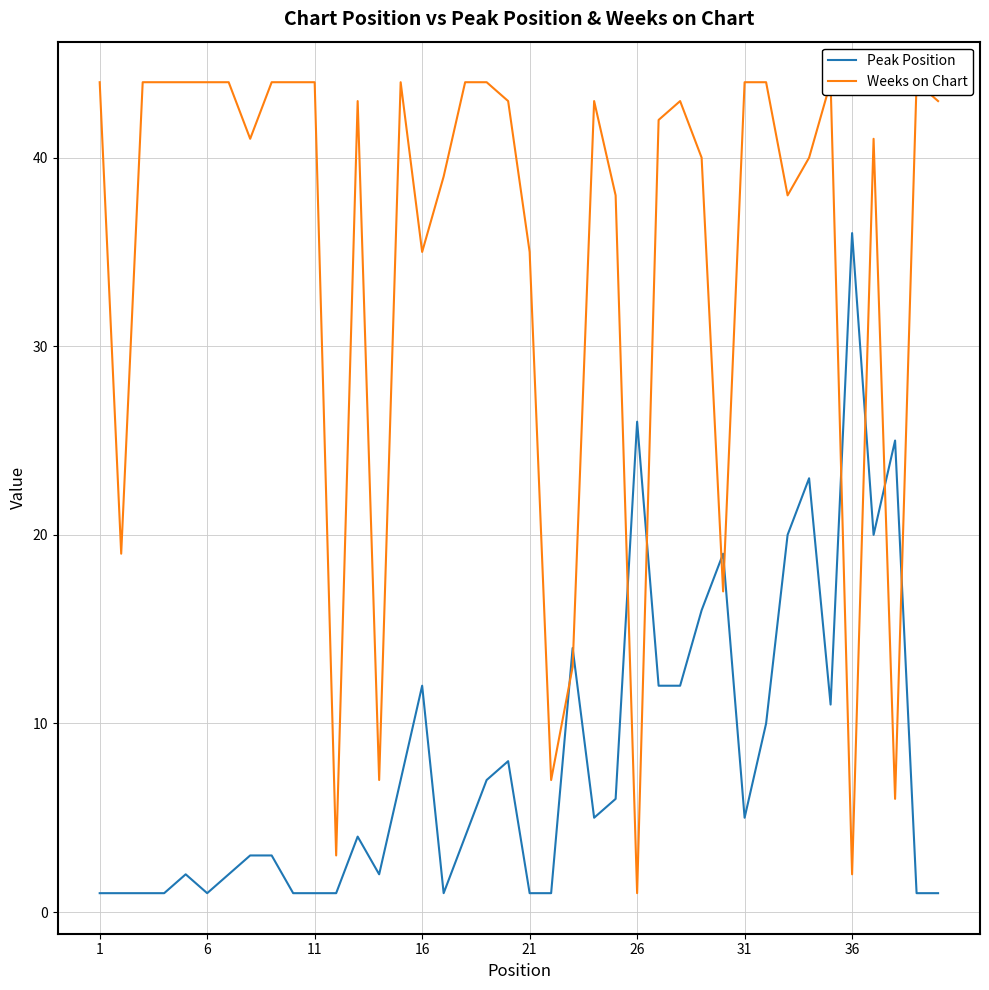

At which label does Weeks on Chart first exceed 43?

1